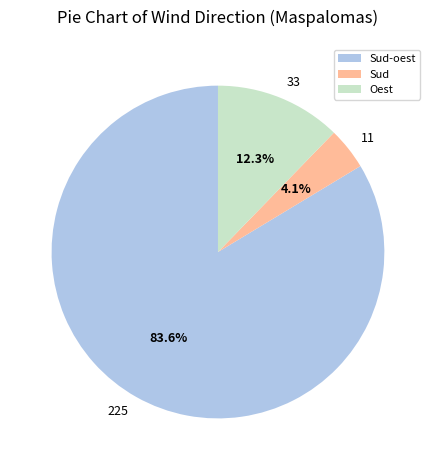

Does Sud-oest account for over 50% of the chart?

Yes